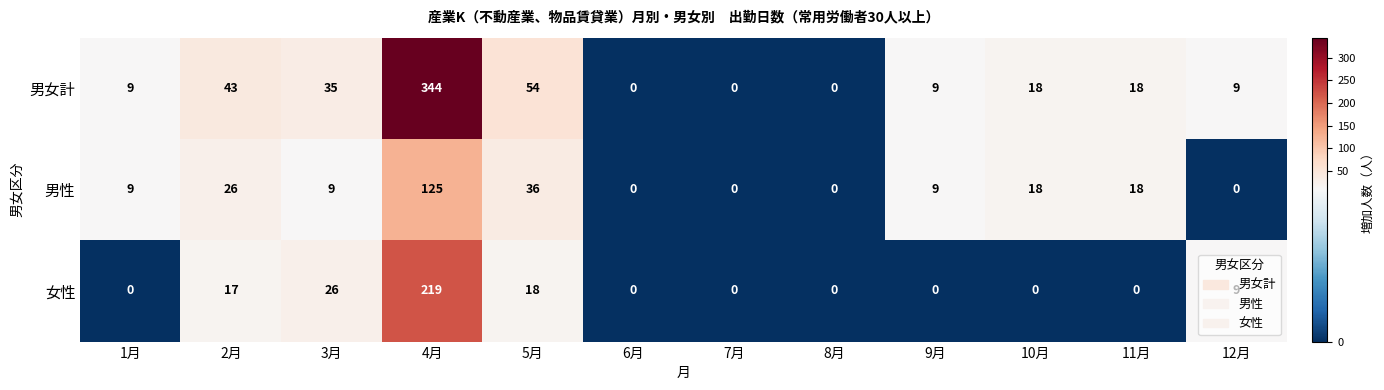

At which category does the chart reach its peak across all series?

4月